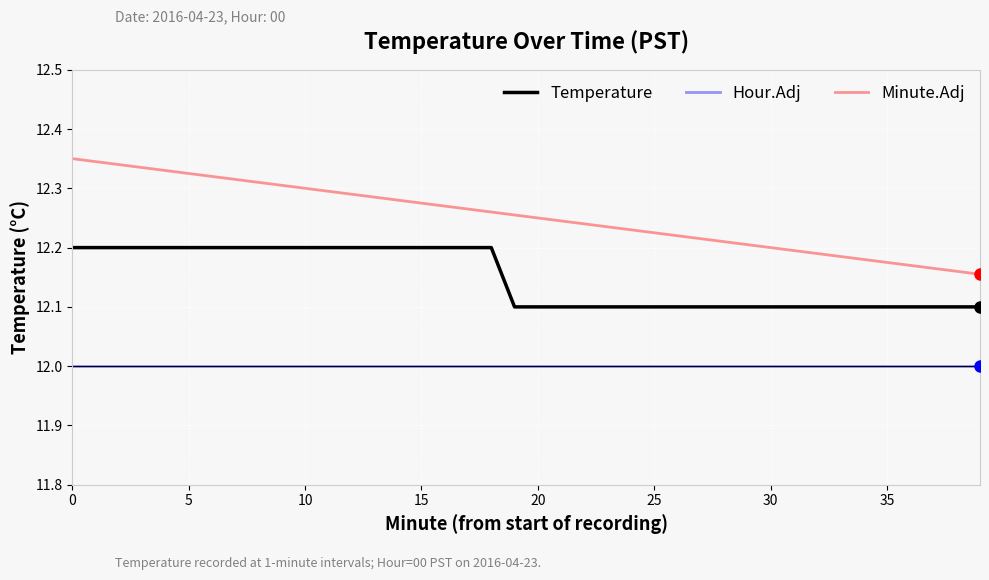

Which series has the largest total across all categories?

Minute.Adj